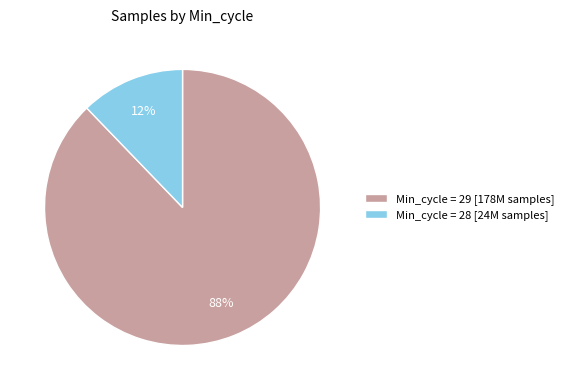

To the nearest percent, what portion does Min_cycle = 29 [178M samples] represent?

88%